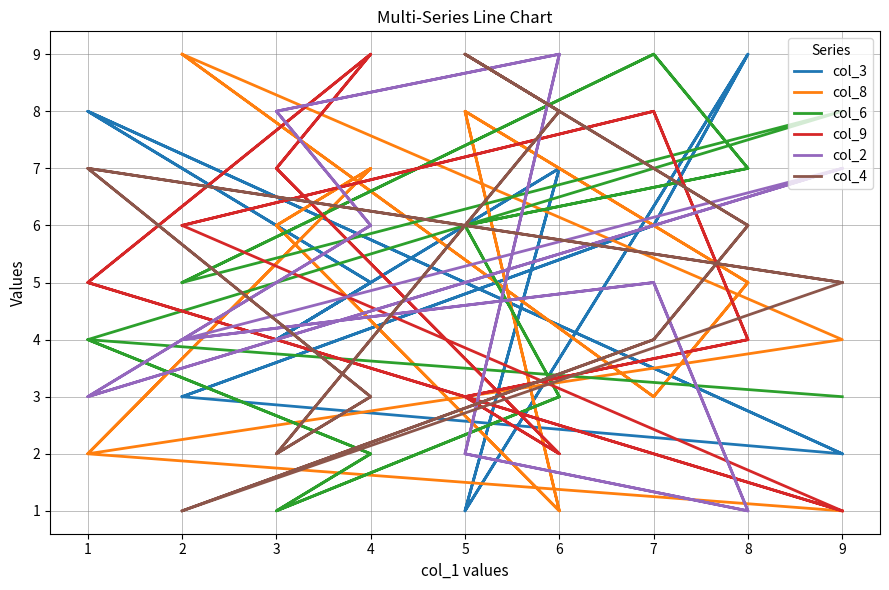

What are all the series names shown in the legend?

col_3, col_8, col_6, col_9, col_2, col_4